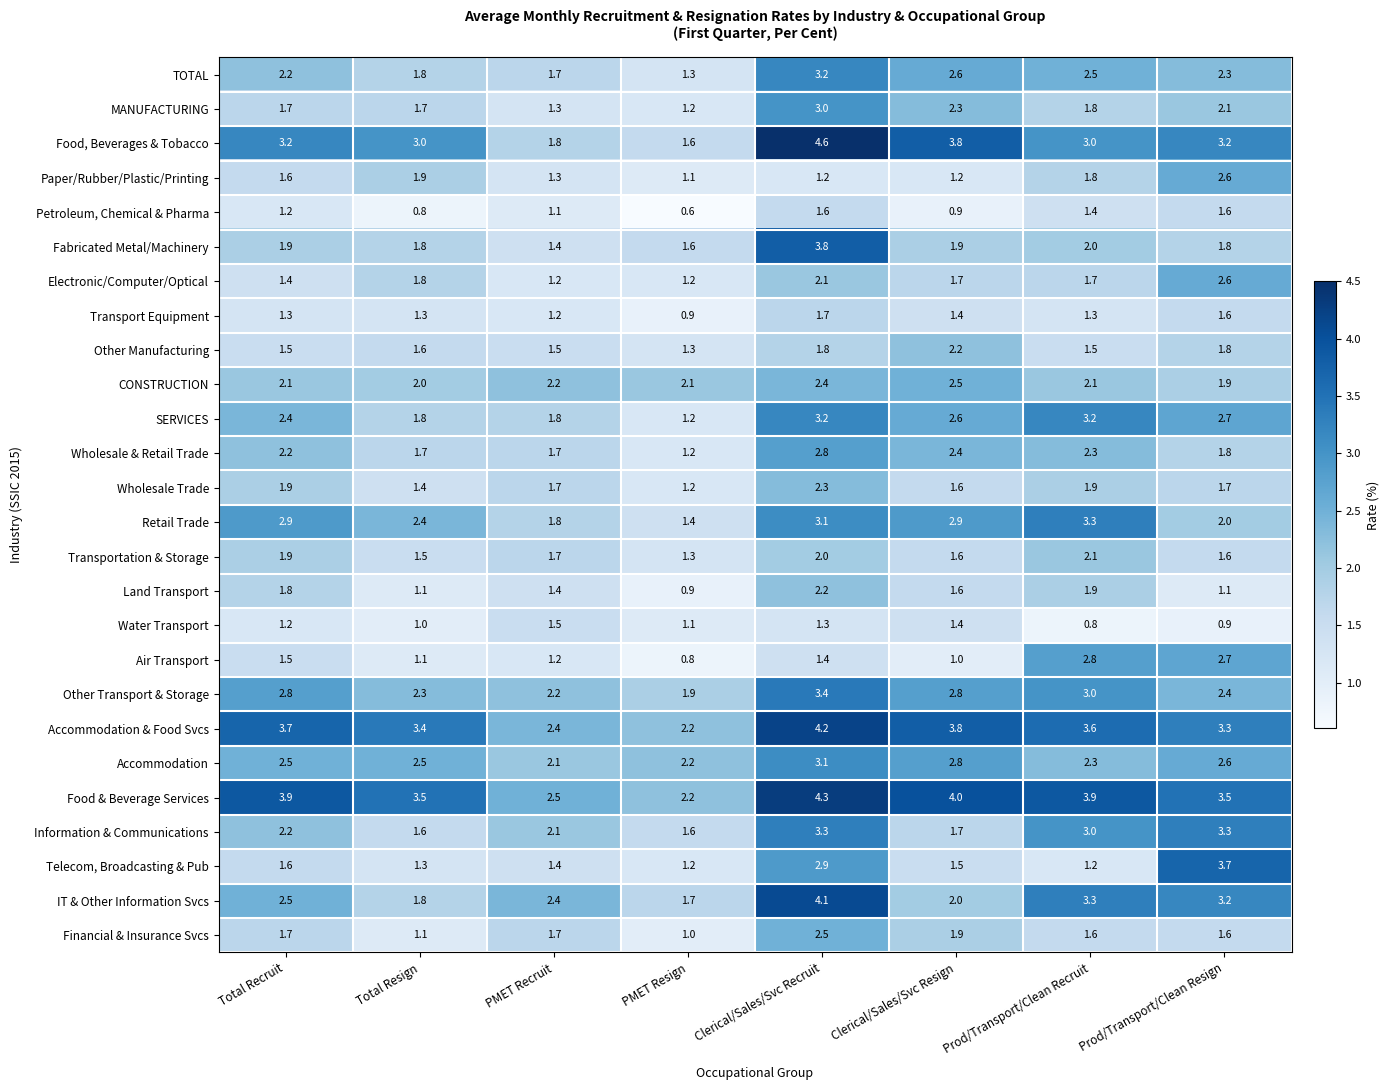

Read the Fabricated Metal/Machinery value at Total Recruit.

1.9